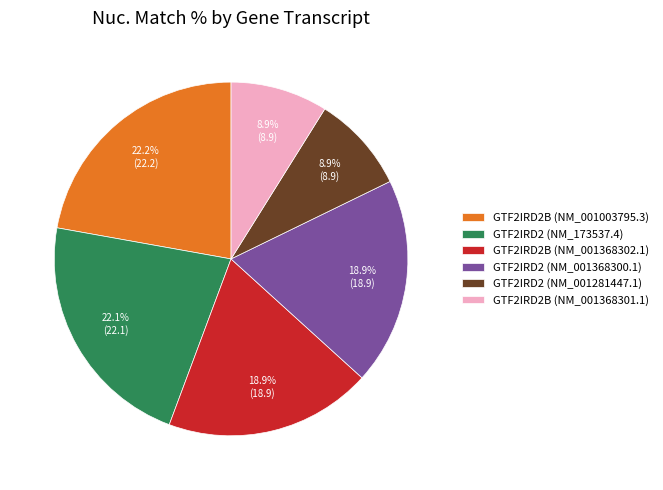

To the nearest percent, what is the difference between the GTF2IRD2B (NM_001368302.1) and GTF2IRD2 (NM_001281447.1) slice percentages?

10%